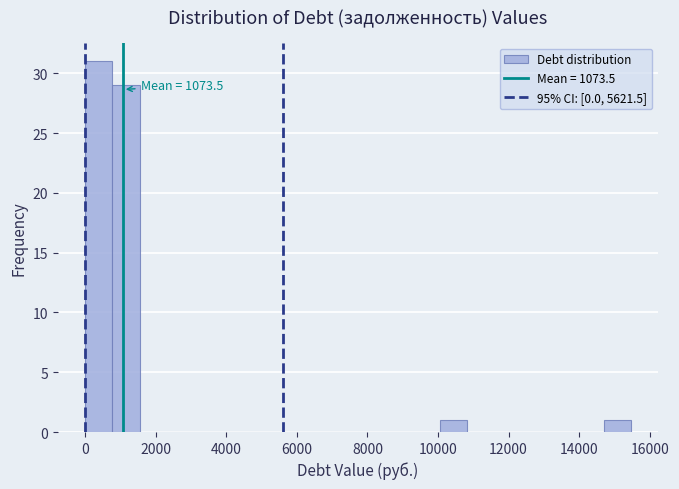

Around what value on the x-axis is the tallest bar? Give the approximate position of its centre, as read against the axis.

400